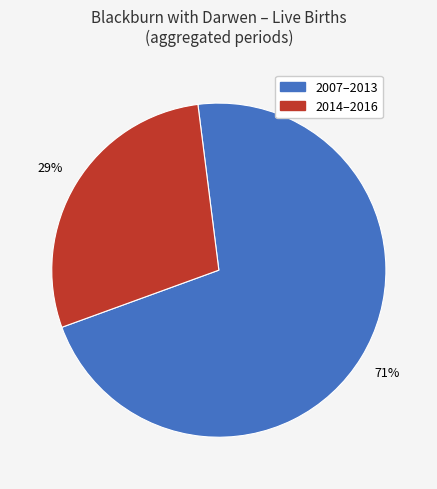

Do 2014–2016 and 2007–2013 together represent more than half of the pie?

Yes